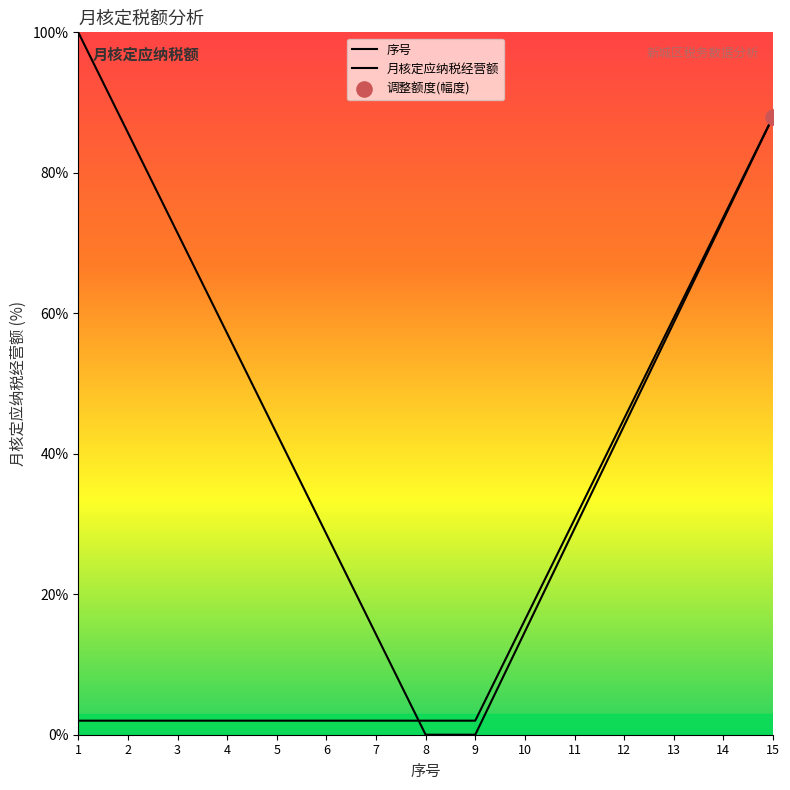

Which series reaches the minimum Y coordinate?

序号